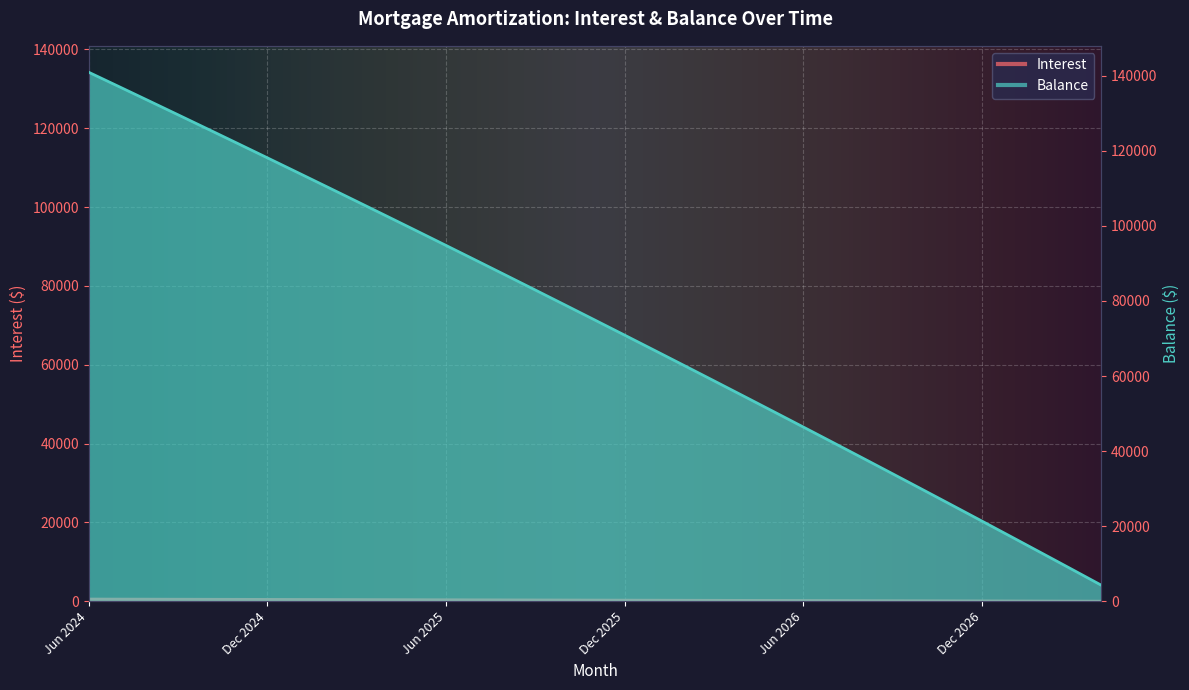

Which series has the largest total across all categories?

Balance